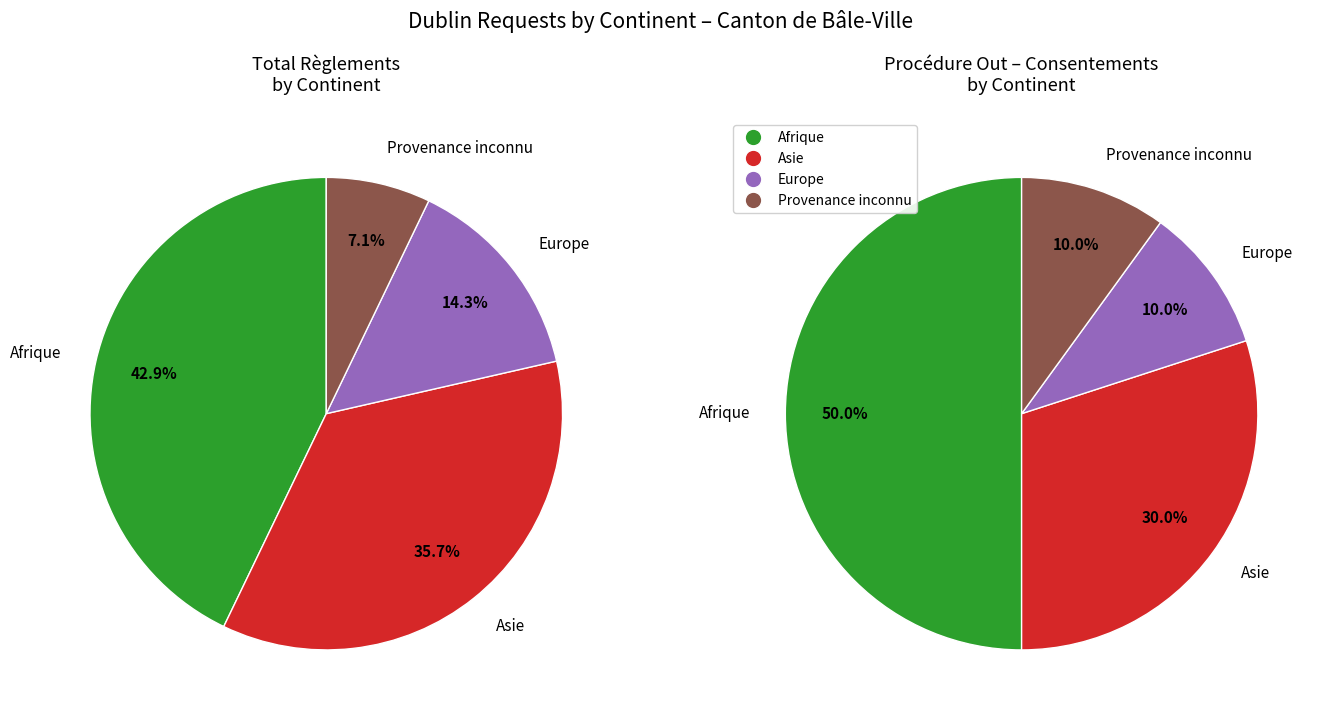

To the nearest percent, what percentage of the pie is Provenance inconnu?

7%